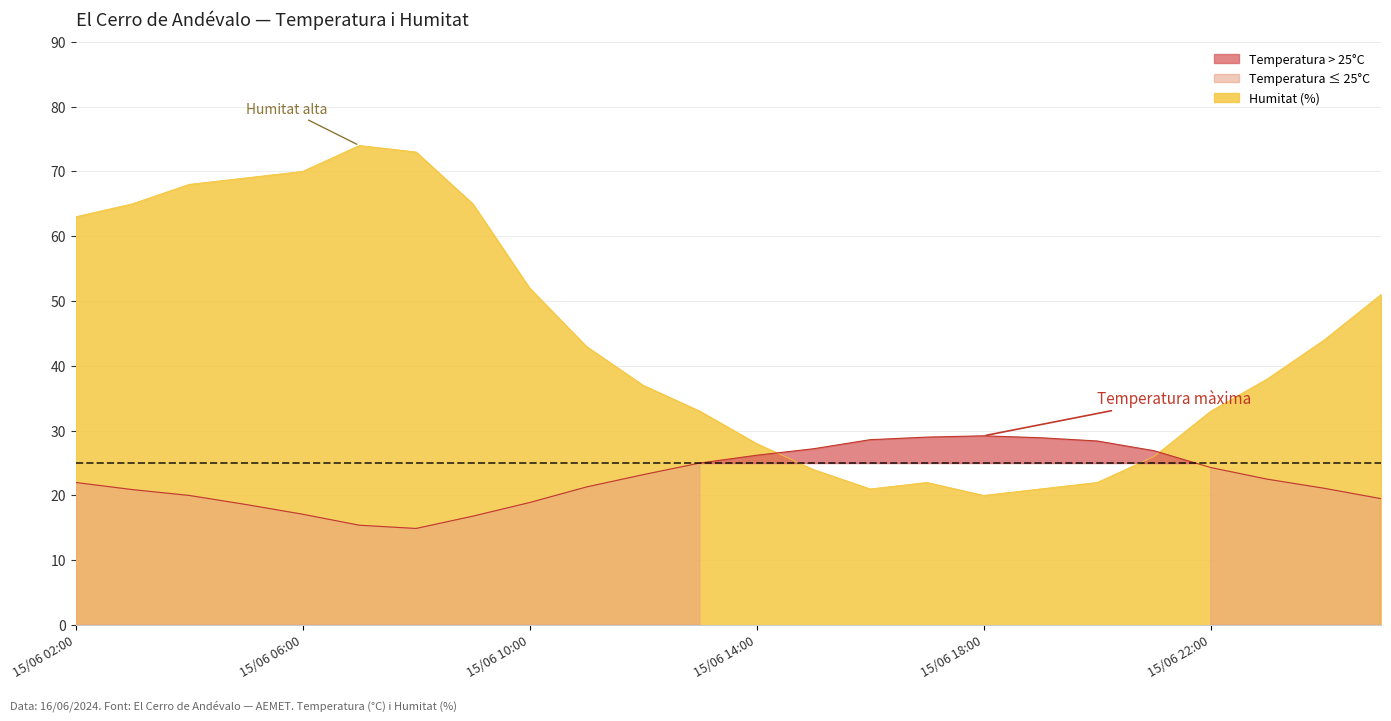

In Humitat (%), how many points are higher than both neighbors (excluding endpoints)?

2